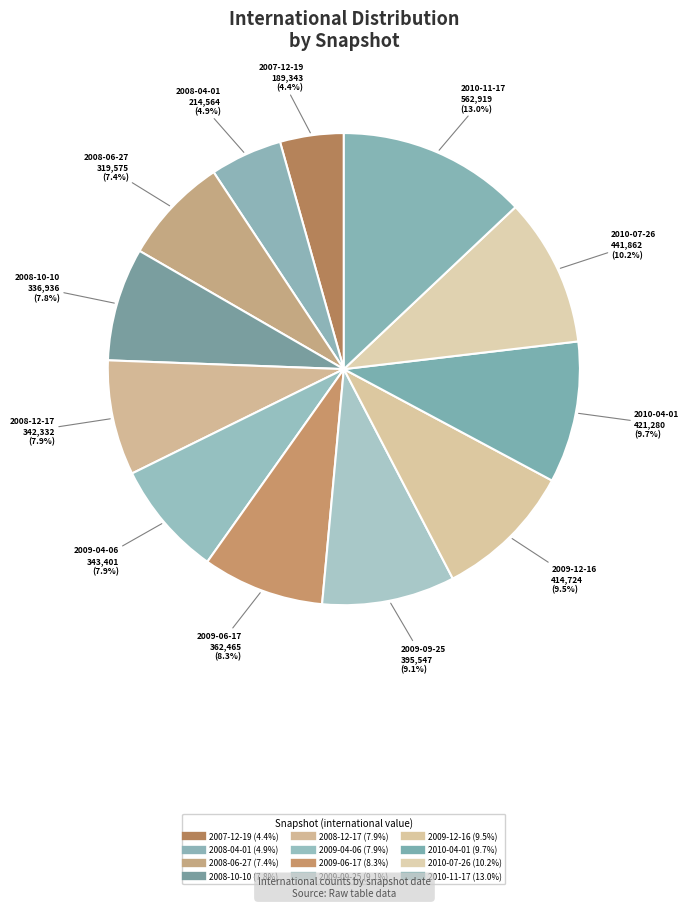

What portion of the pie excludes 2009-12-16?

90.5%